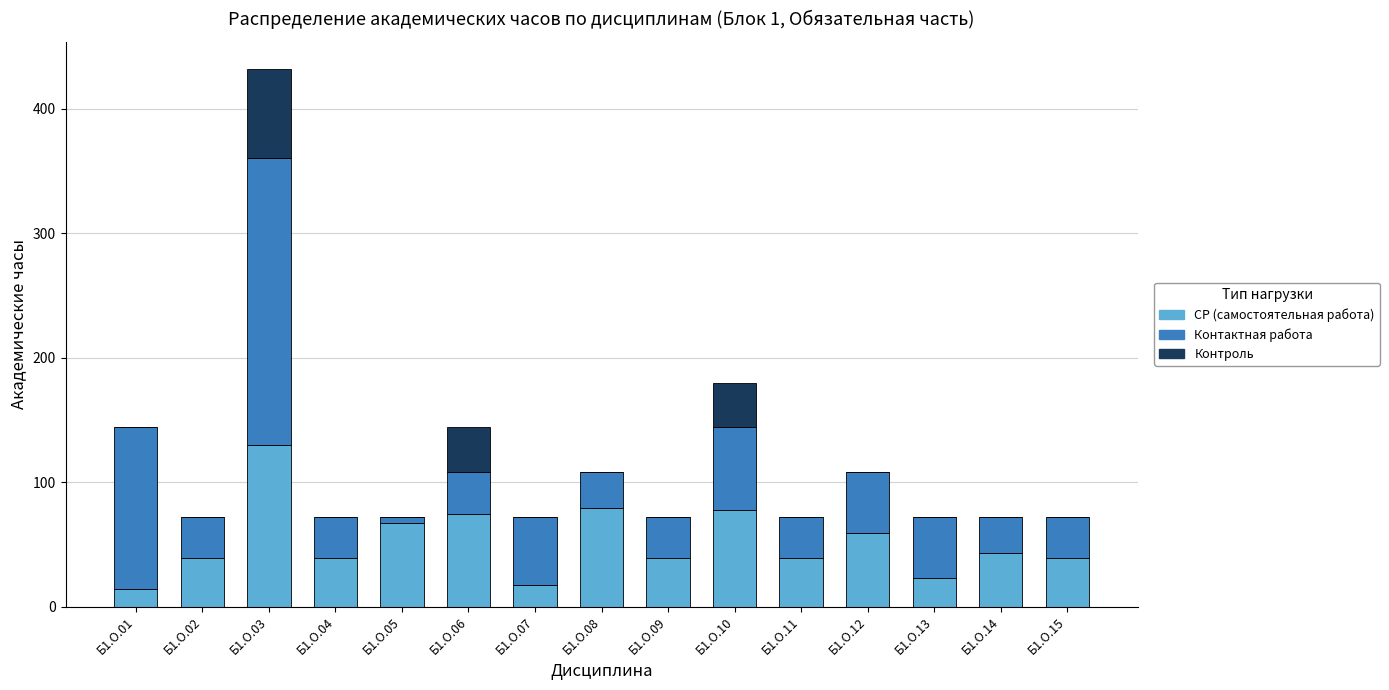

At which label does СР (самостоятельная работа) reach its peak?

Б1.О.03